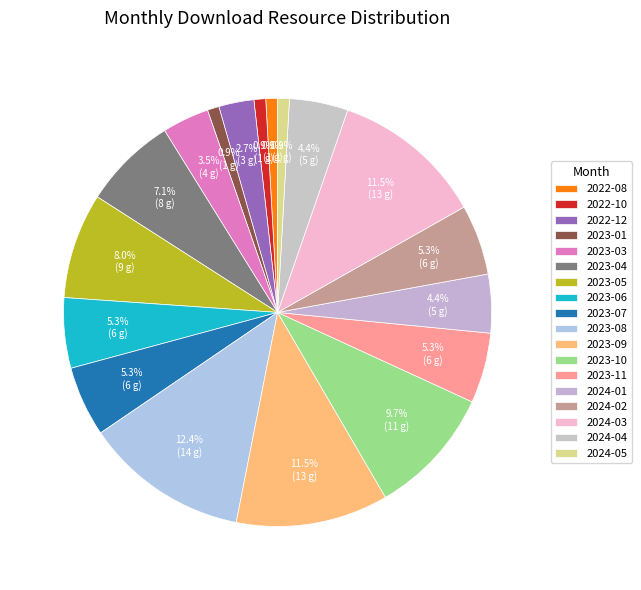

How many segments does this pie chart have?

18